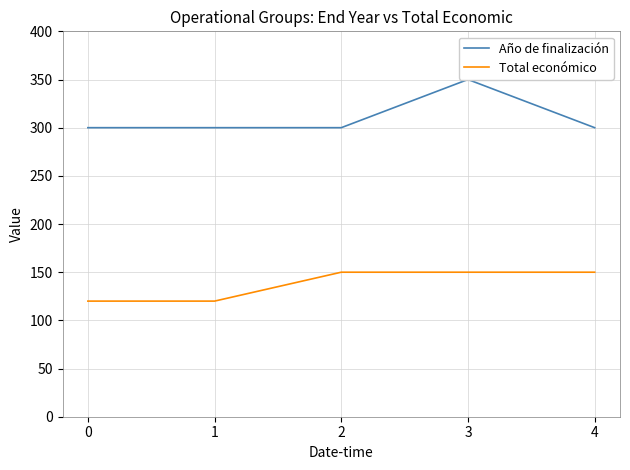

True or false: Total económico and Año de finalización cross at least once.

False